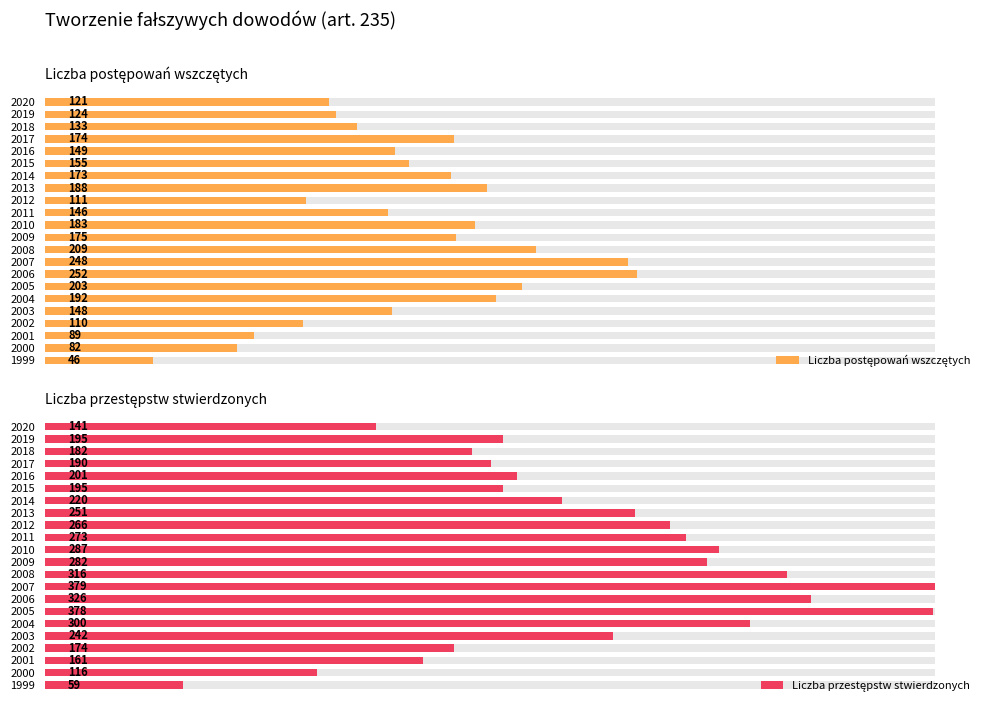

Reading left to right, list all the values displayed in this chart.

Liczba postępowań wszczętych: 121	124	133	174	149	155	173	188	111	146	183	175	209	248	252	203	192	148	110	89	82	46
Liczba przestępstw stwierdzonych: 141	195	182	190	201	195	220	251	266	273	287	282	316	379	326	378	300	242	174	161	116	59